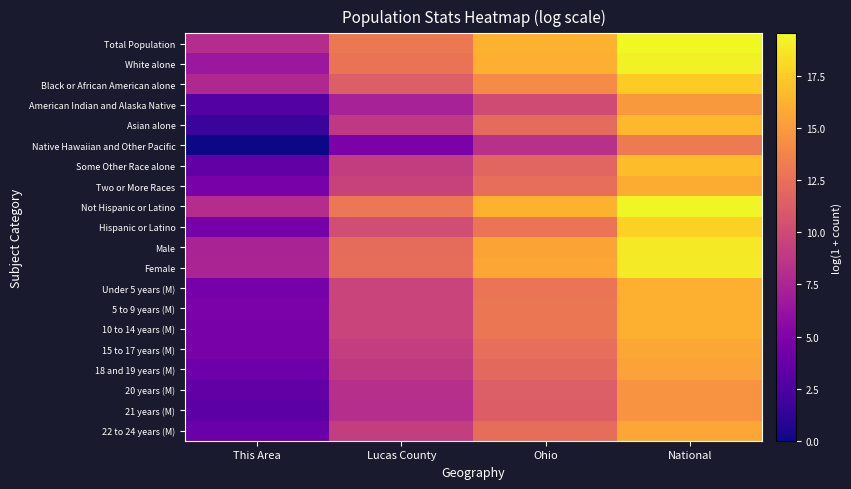

At which category is the sum across all series the highest?

National